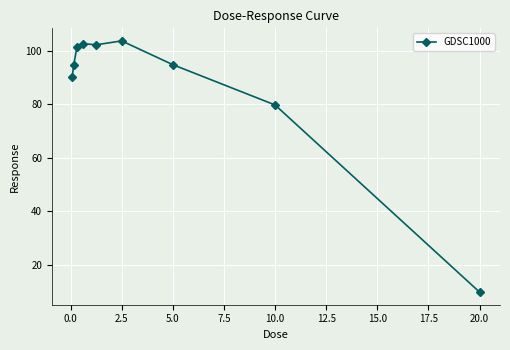

True or false: there are more than 2 points higher than both neighbors.

False